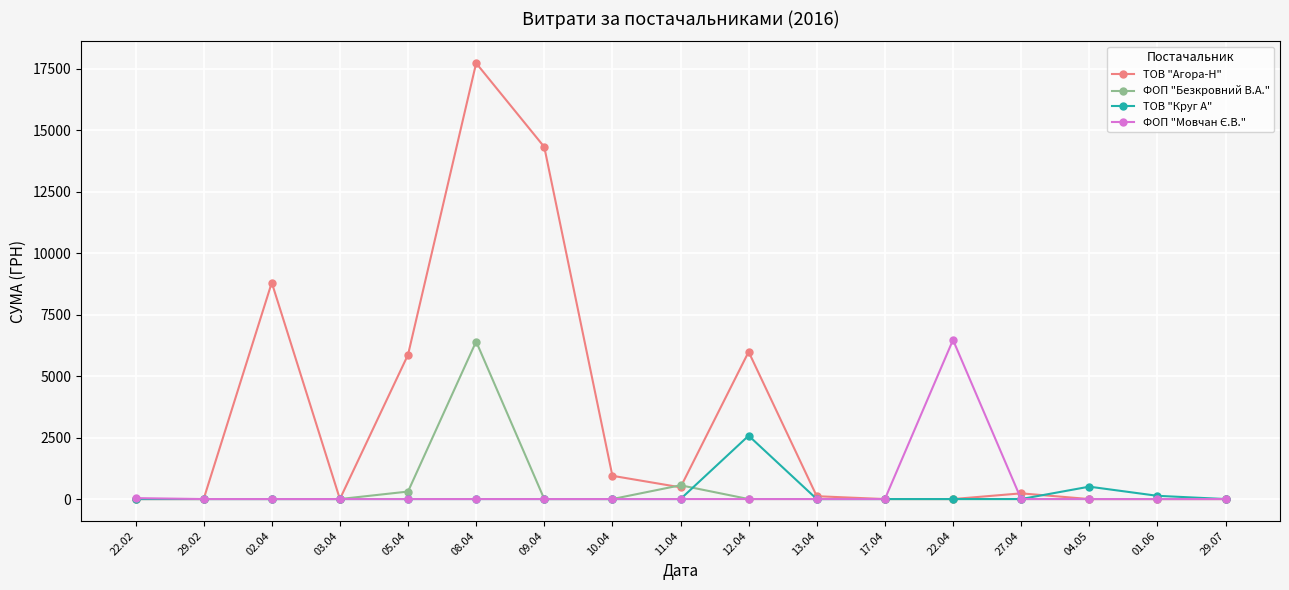

Where is the first local maximum for ТОВ "Агора-Н"?

02.04